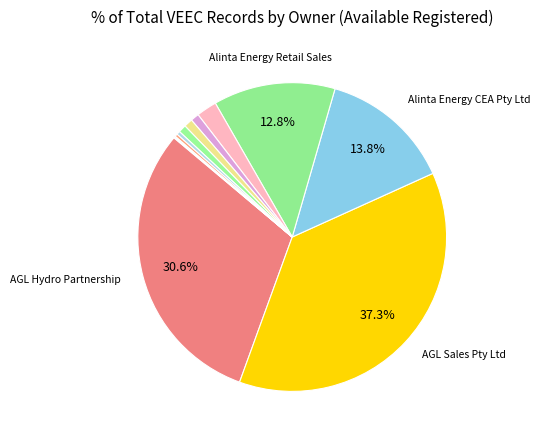

To the nearest percent, what is the difference between the largest and smallest slice percentages?

37%